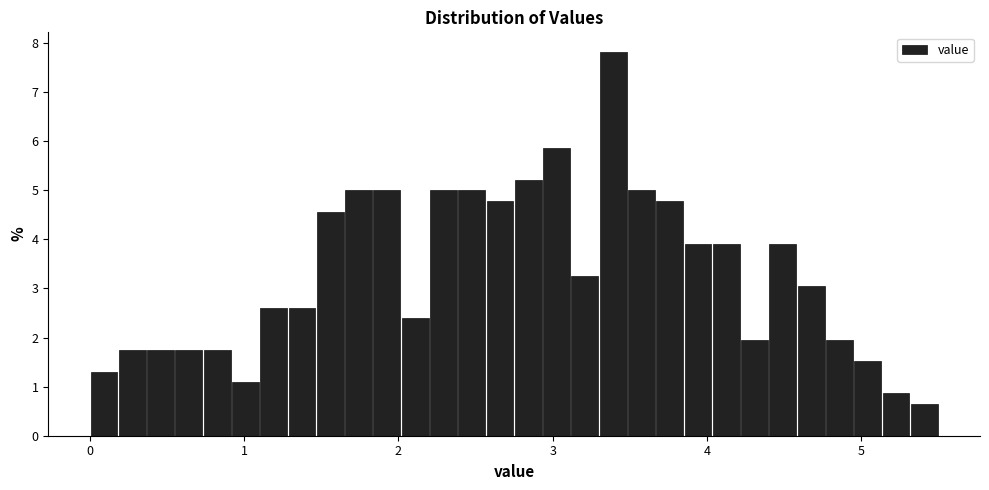

Around what value on the x-axis is the tallest bar? Give the approximate position of its centre, as read against the axis.

3.4